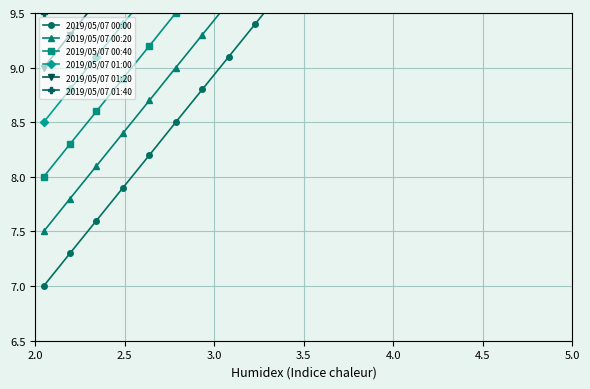

Reading right to left, list all the values displayed in this chart.

2019/05/07 00:00: 12.7	12.4	12.1	11.8	11.5	11.2	10.9	10.6	10.3	10.0	9.7	9.4	9.1	8.8	8.5	8.2	7.9	7.6	7.3	7.0
2019/05/07 00:20: 13.2	12.9	12.6	12.3	12.0	11.7	11.4	11.1	10.8	10.5	10.2	9.9	9.6	9.3	9.0	8.7	8.4	8.1	7.8	7.5
2019/05/07 00:40: 13.7	13.4	13.1	12.8	12.5	12.2	11.9	11.6	11.3	11.0	10.7	10.4	10.1	9.8	9.5	9.2	8.9	8.6	8.3	8.0
2019/05/07 01:00: 14.2	13.9	13.6	13.3	13.0	12.7	12.4	12.1	11.8	11.5	11.2	10.9	10.6	10.3	10.0	9.7	9.4	9.1	8.8	8.5
2019/05/07 01:20: 14.7	14.4	14.1	13.8	13.5	13.2	12.9	12.6	12.3	12.0	11.7	11.4	11.1	10.8	10.5	10.2	9.9	9.6	9.3	9.0
2019/05/07 01:40: 15.2	14.9	14.6	14.3	14.0	13.7	13.4	13.1	12.8	12.5	12.2	11.9	11.6	11.3	11.0	10.7	10.4	10.1	9.8	9.5